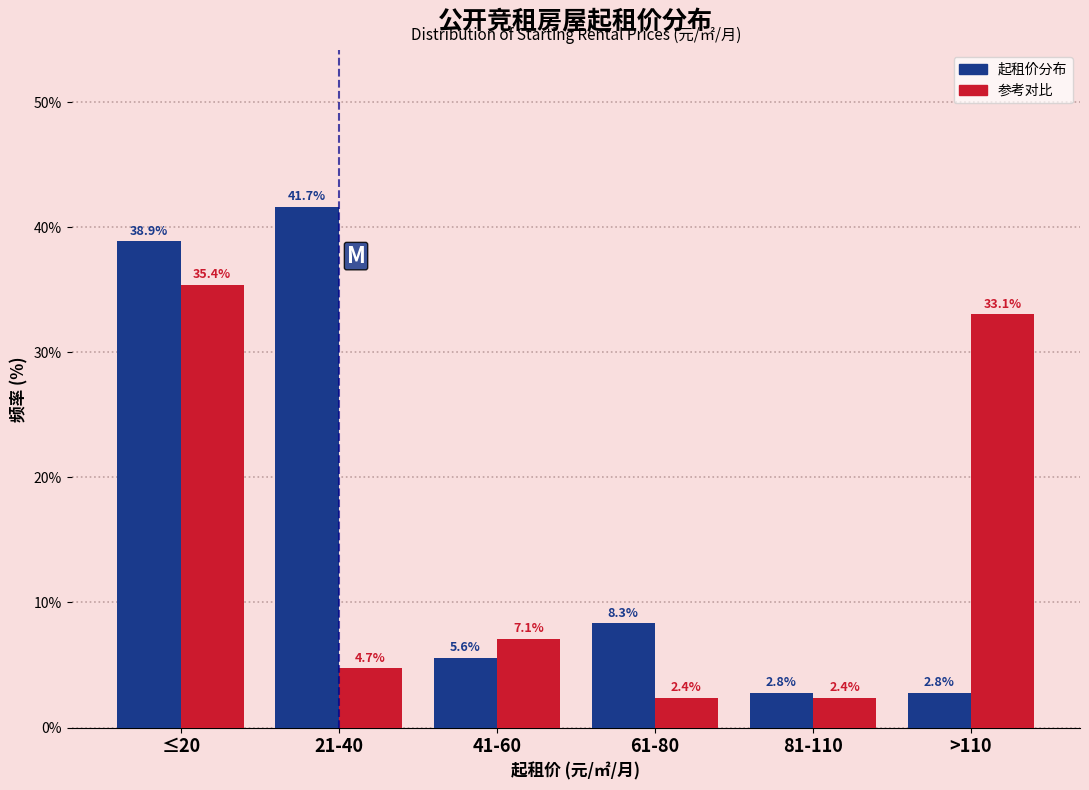

Reading left to right, extract all data points from this chart.

起租价分布: ≤20=38.9	21-40=41.7	41-60=5.6	61-80=8.3	81-110=2.8	>110=2.8
参考对比: ≤20=35.4	21-40=4.7	41-60=7.1	61-80=2.4	81-110=2.4	>110=33.1